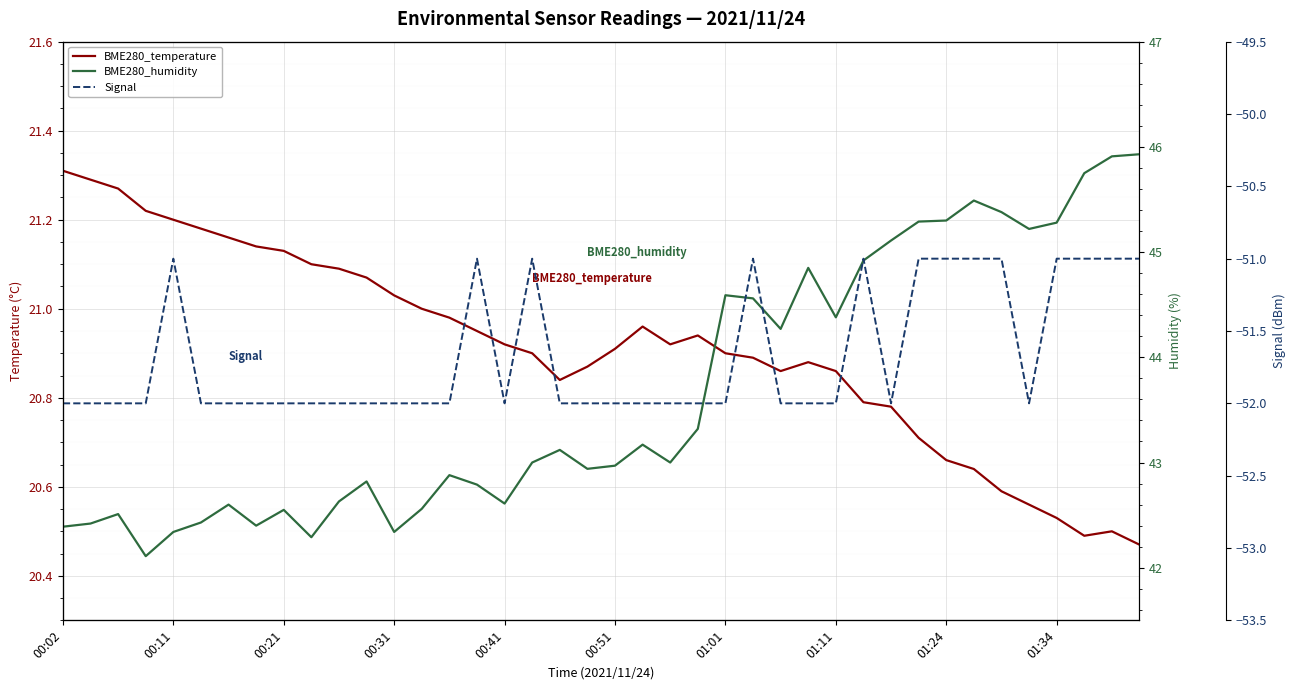

What are all the series names shown in the legend?

BME280_temperature, BME280_humidity, Signal